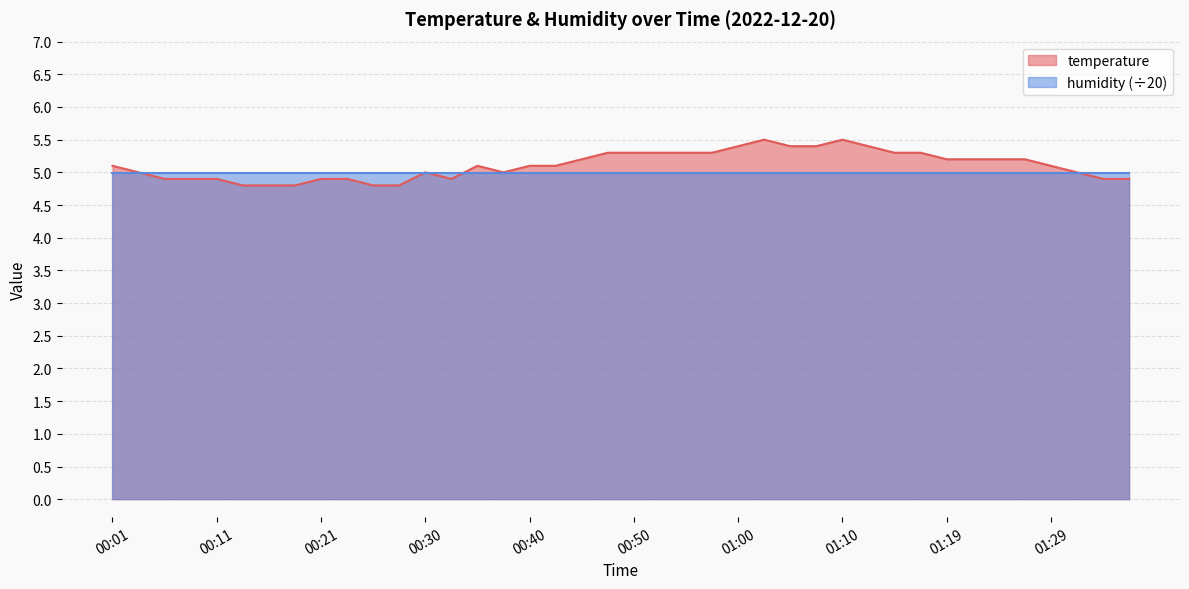

Is it true that the value at 01:22 is 5.2?

True